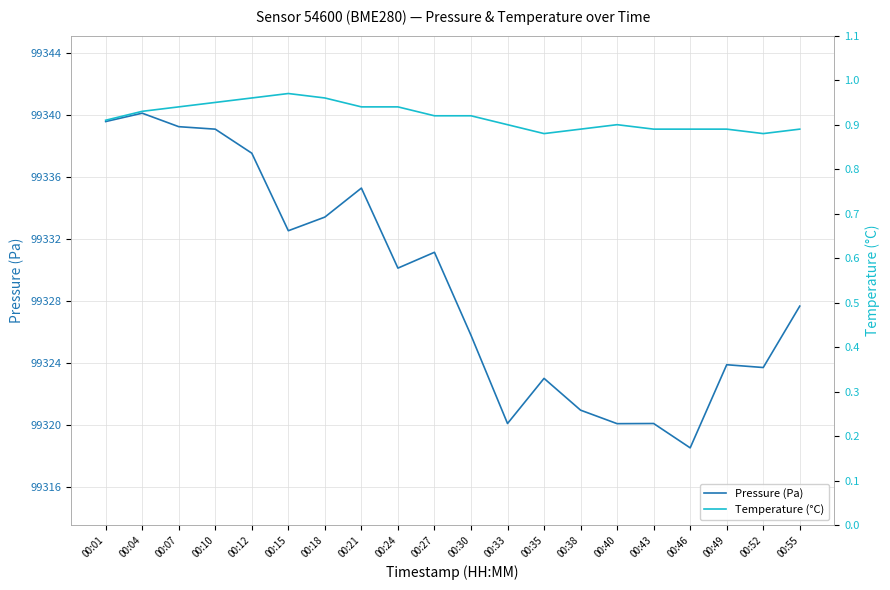

What is the value of the Temperature (°C) point at the 16th from the left?

0.9